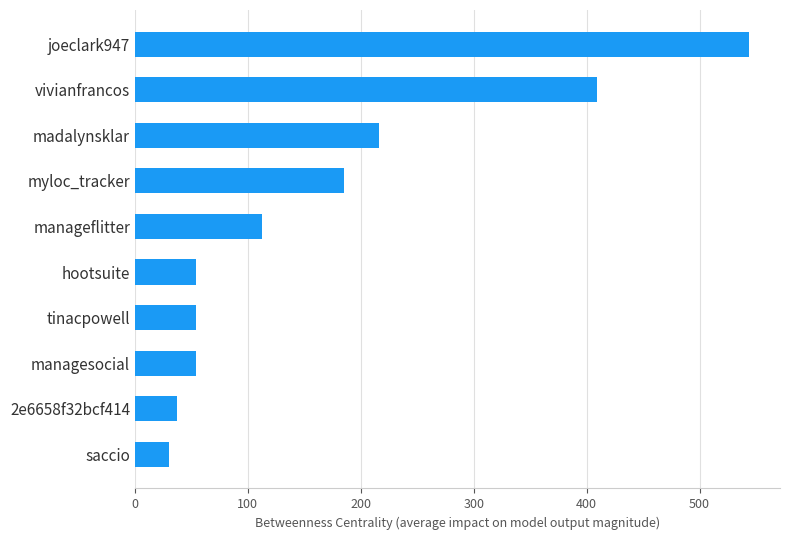

What is the difference between the maximum and minimum values?

514.0